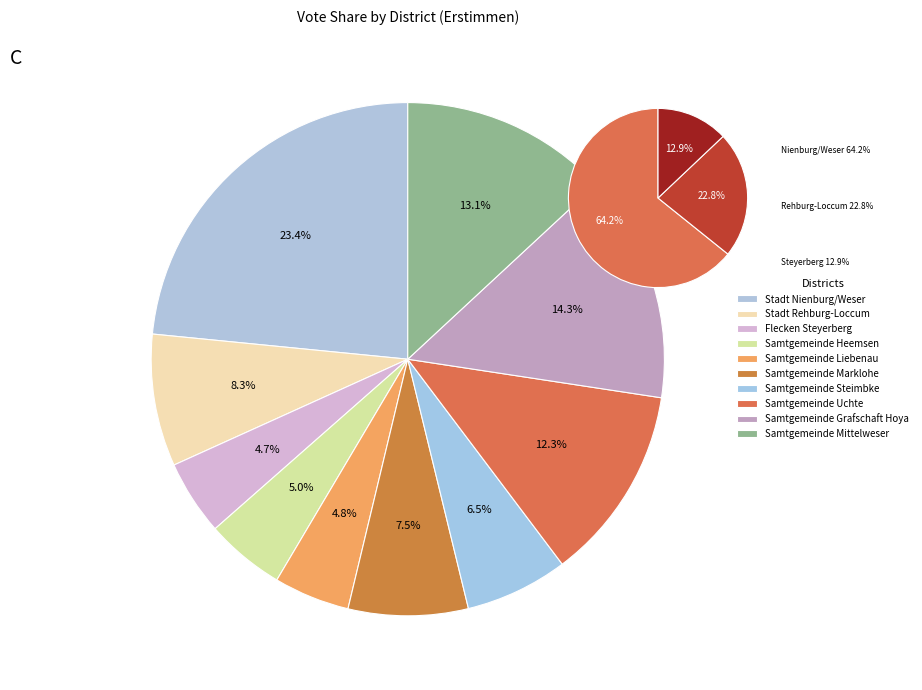

Count the number of slices in the pie.

10